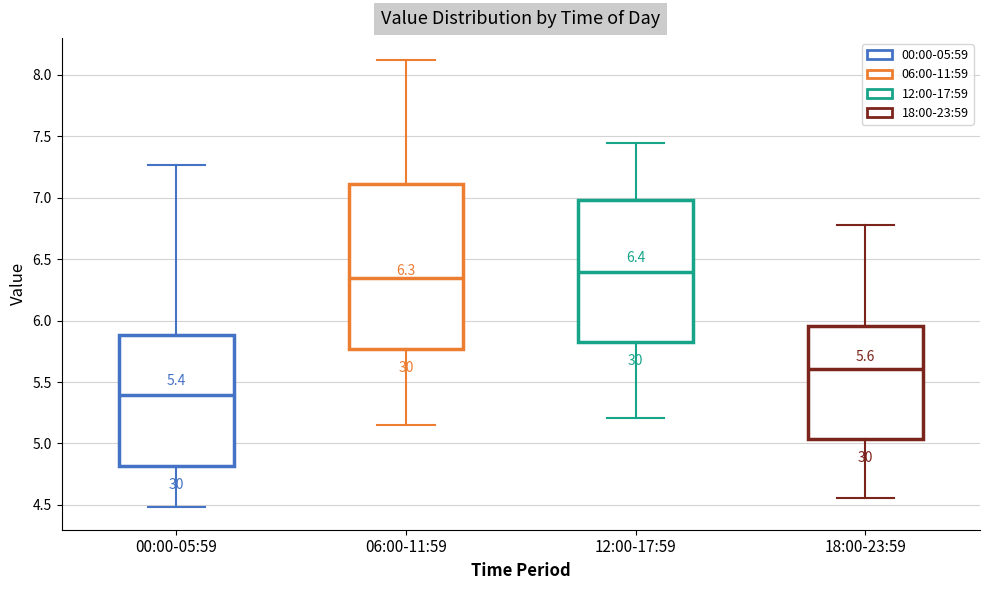

Which box is the tallest, from its lower edge to its upper edge?

06:00-11:59